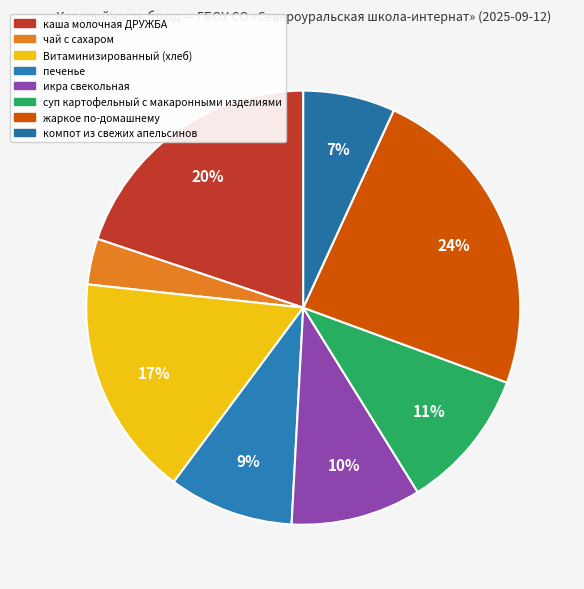

Is there any slice that represents more than half of the pie?

No